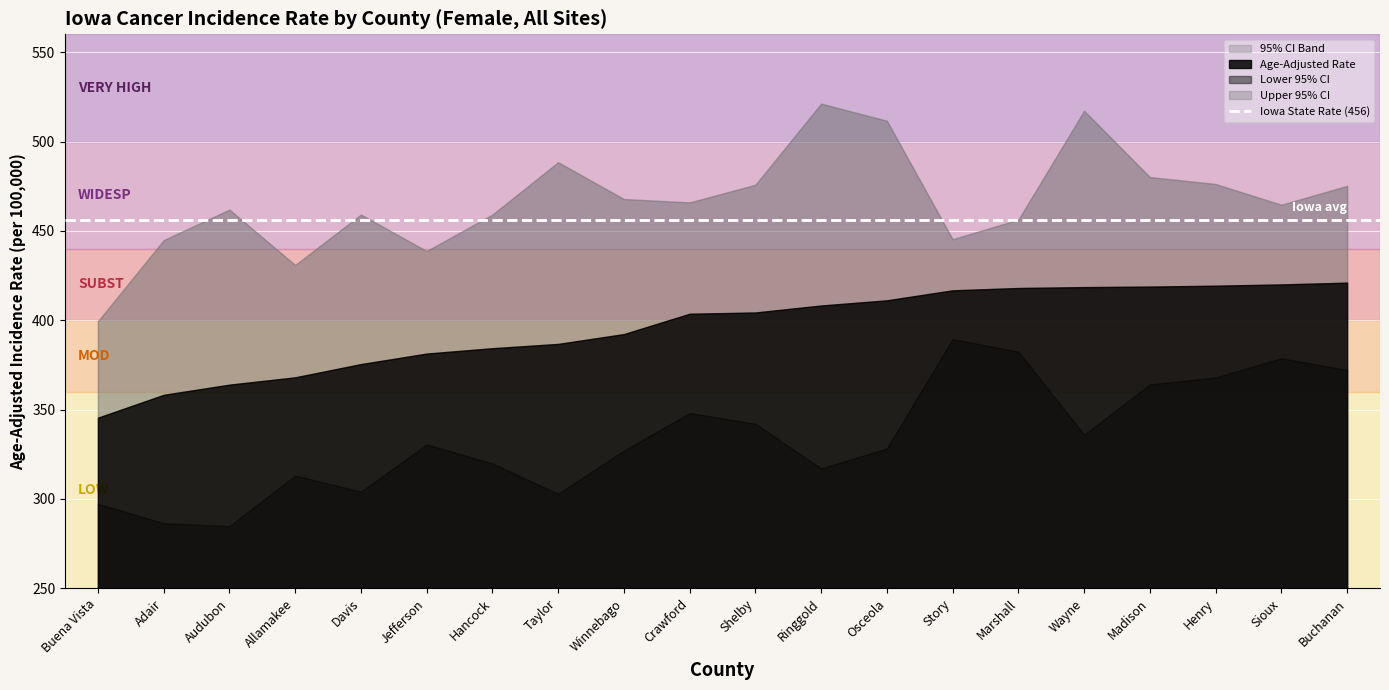

Rank the series by their maximum value, from highest to lowest.

Upper 95% CI, Age-Adjusted Rate, Lower 95% CI